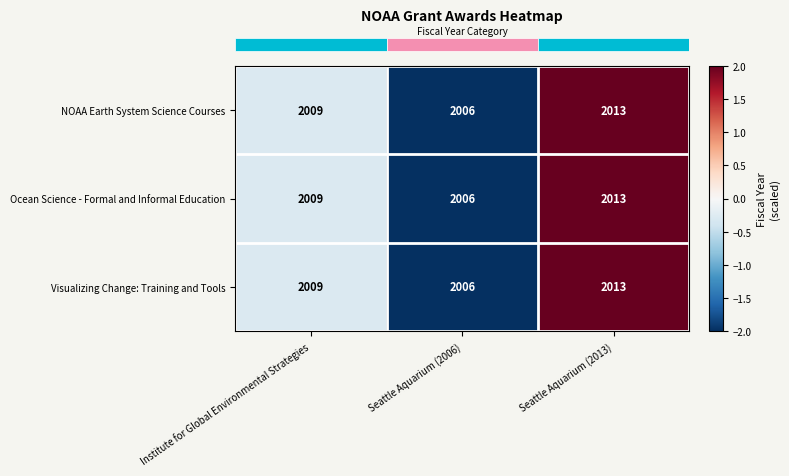

What is the total value across all series at Seattle Aquarium (2013)?

6039